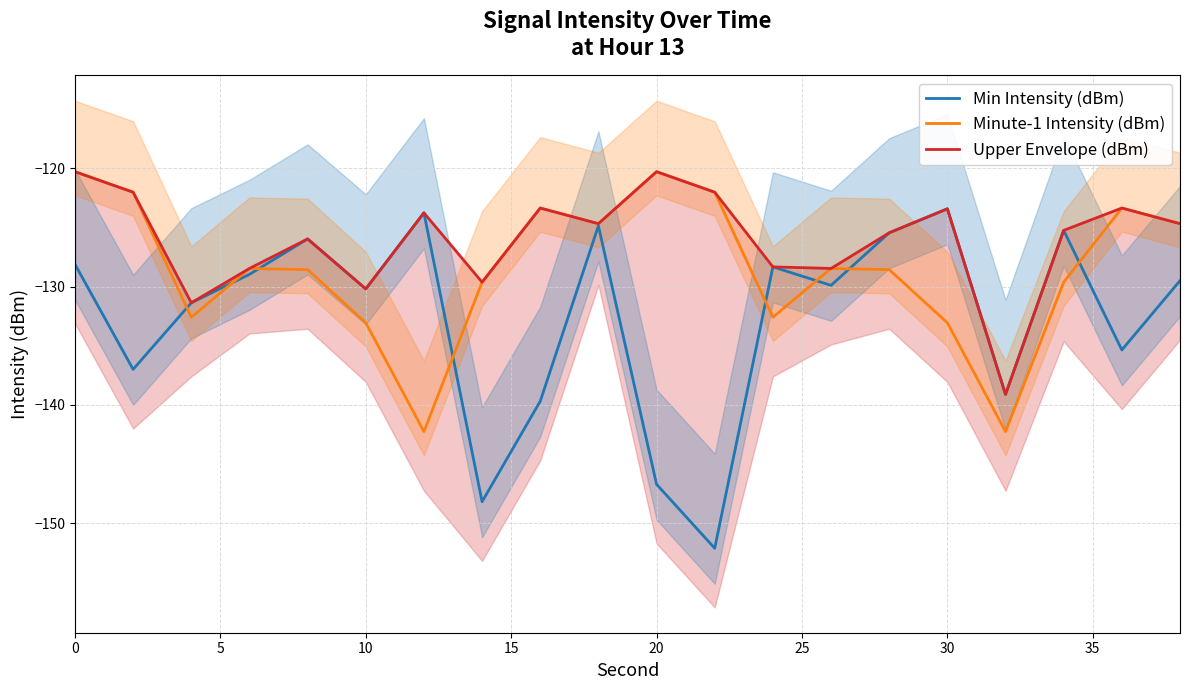

What is the highest value of the Min Intensity (dBm) series?

-123.4